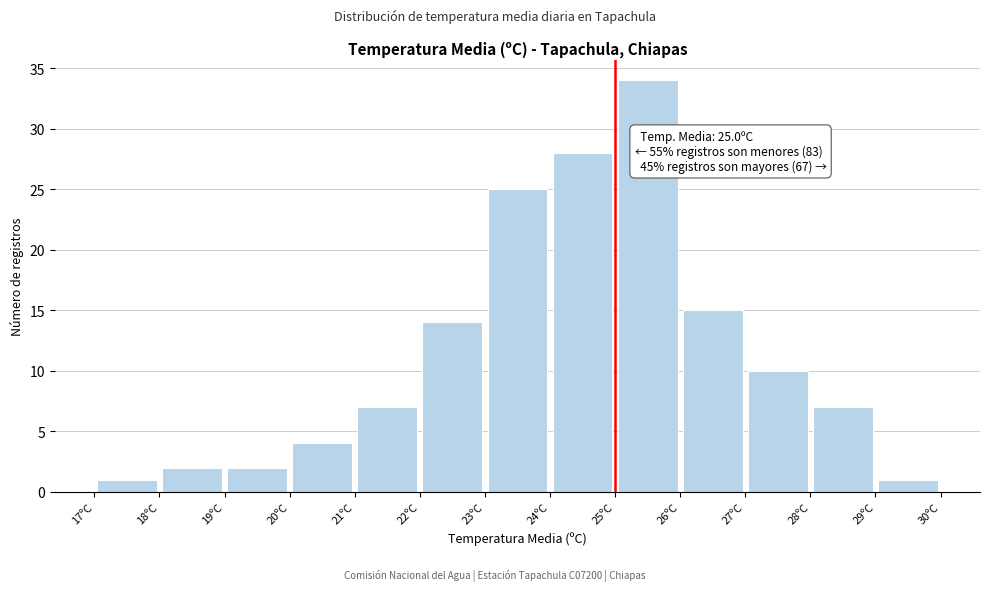

Over which range of the x-axis is the bar tallest?

25 to 26